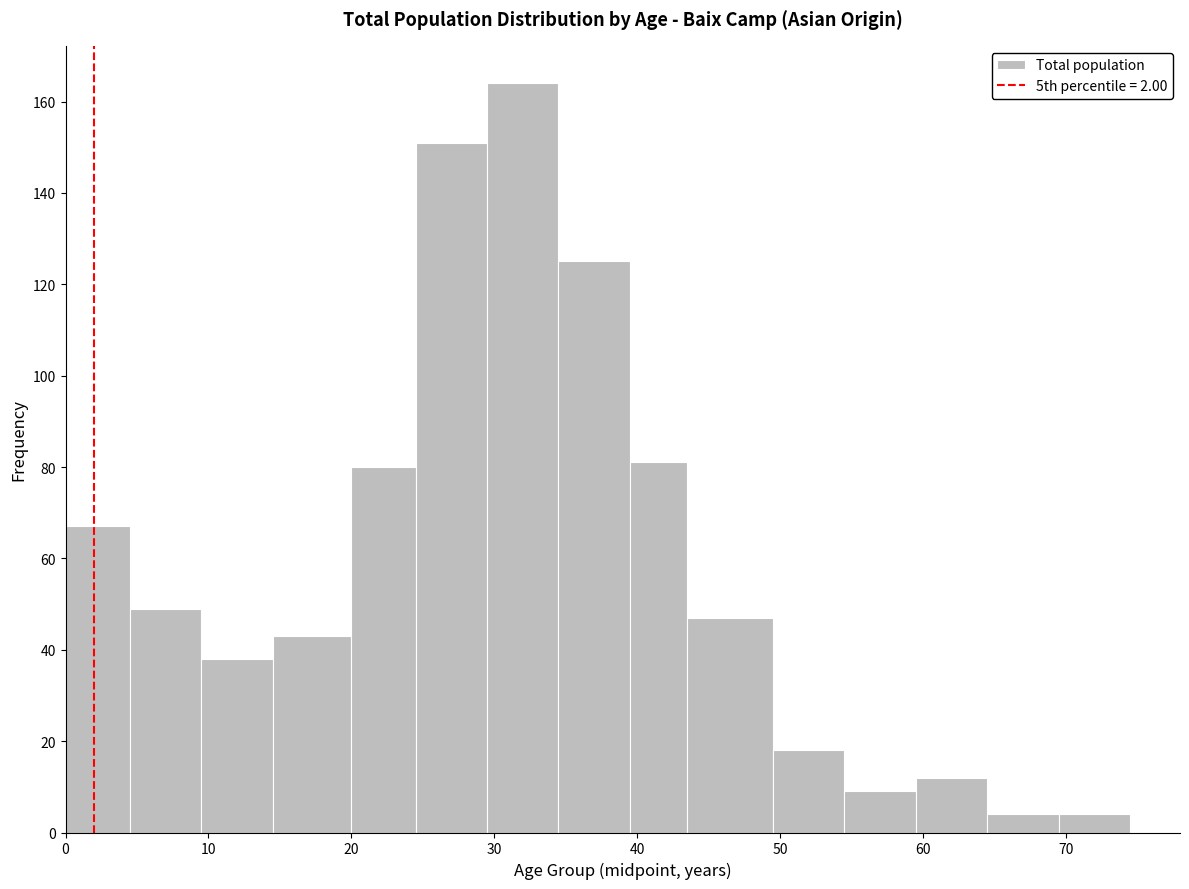

Reading left to right, transcribe this chart: for each bar, give the range it covers on the x-axis and its height. Neither the bar edges nor the heights are printed on the chart, so give them approximately, as read against the axes.

0.0 to 4.5: 68
4.5 to 9.5: 50
9.5 to 14.5: 38
14.5 to 20.0: 44
20.0 to 24.5: 80
24.5 to 29.5: 152
29.5 to 34.5: 164
34.5 to 39.5: 126
39.5 to 43.5: 82
43.5 to 49.5: 48
49.5 to 54.5: 18
54.5 to 59.5: 10
59.5 to 64.5: 12
64.5 to 69.5: 4
69.5 to 74.5: 4